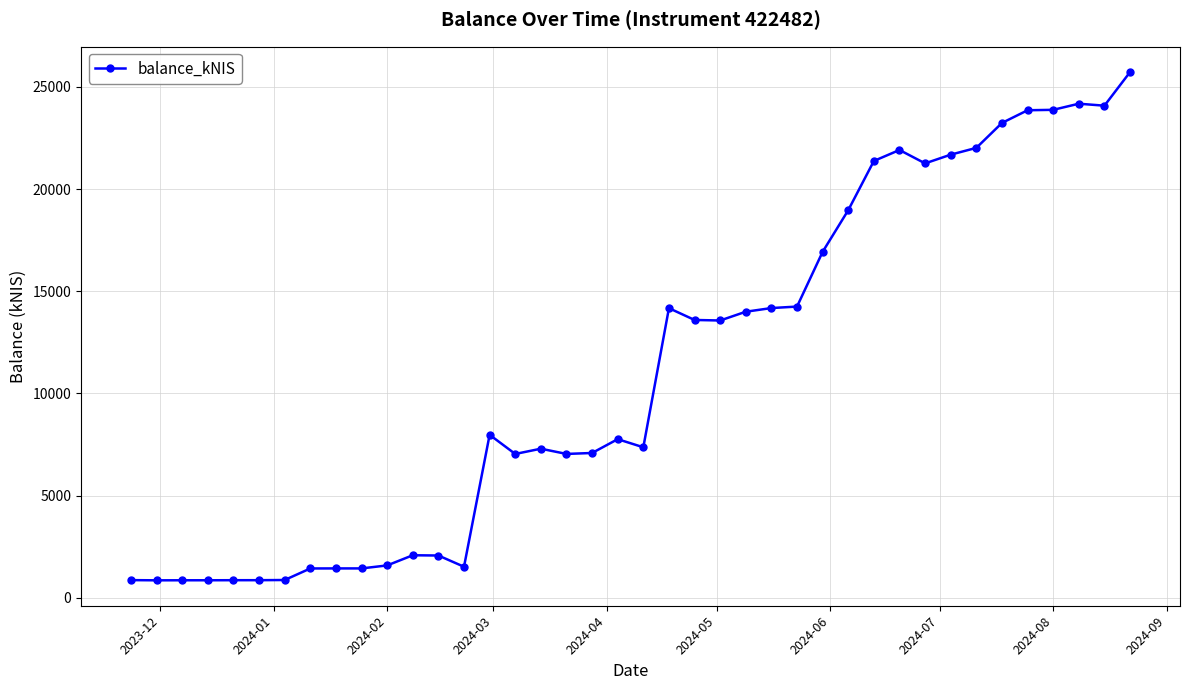

What is the value of the 39th point from the left?

24078.2